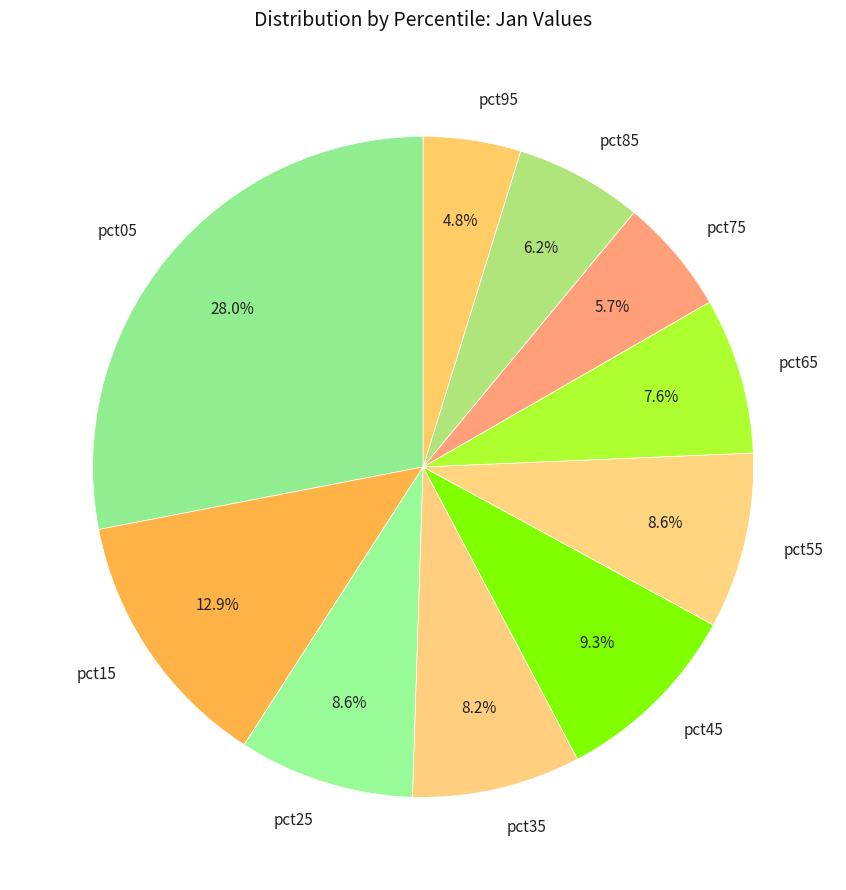

What percentage is NOT represented by pct15?

87.1%